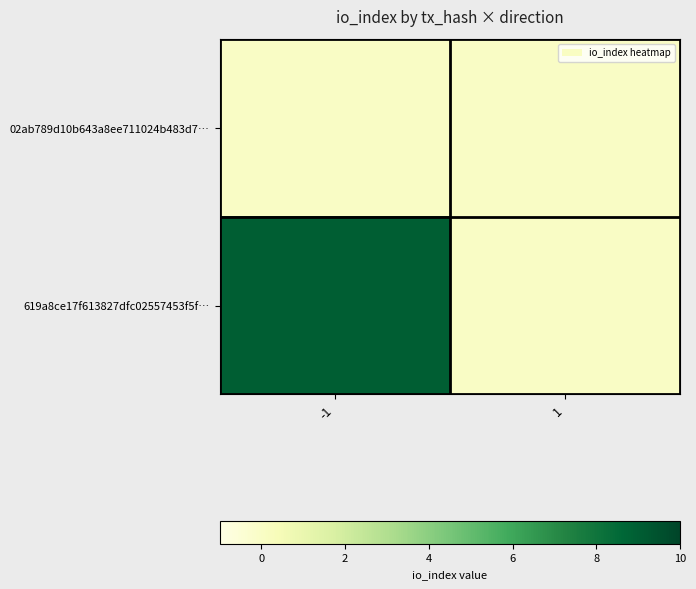

Reading right to left, transcribe all the data shown in this chart.

02ab789d10b643a8ee711024b483d7…: 1=0	-1=0
619a8ce17f613827dfc02557453f5f…: 1=0	-1=9